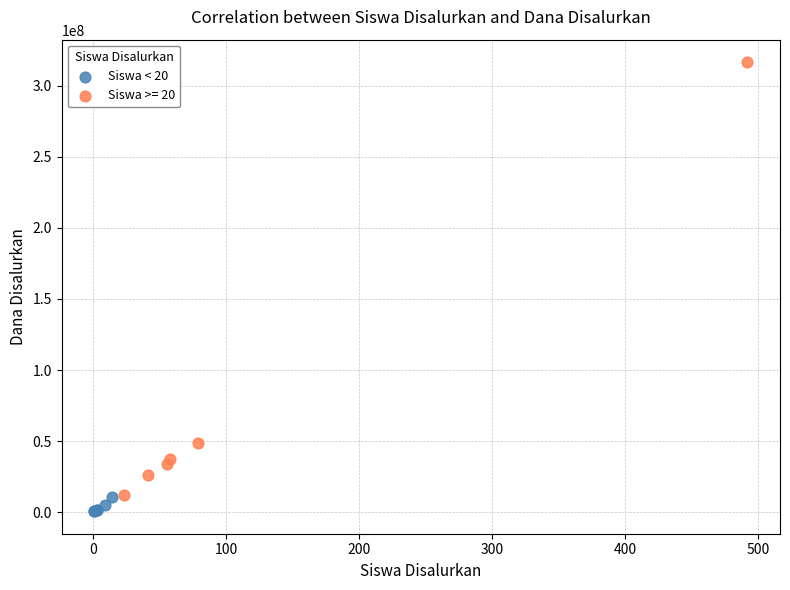

Which series has the largest Y range (max minus min)?

Siswa >= 20